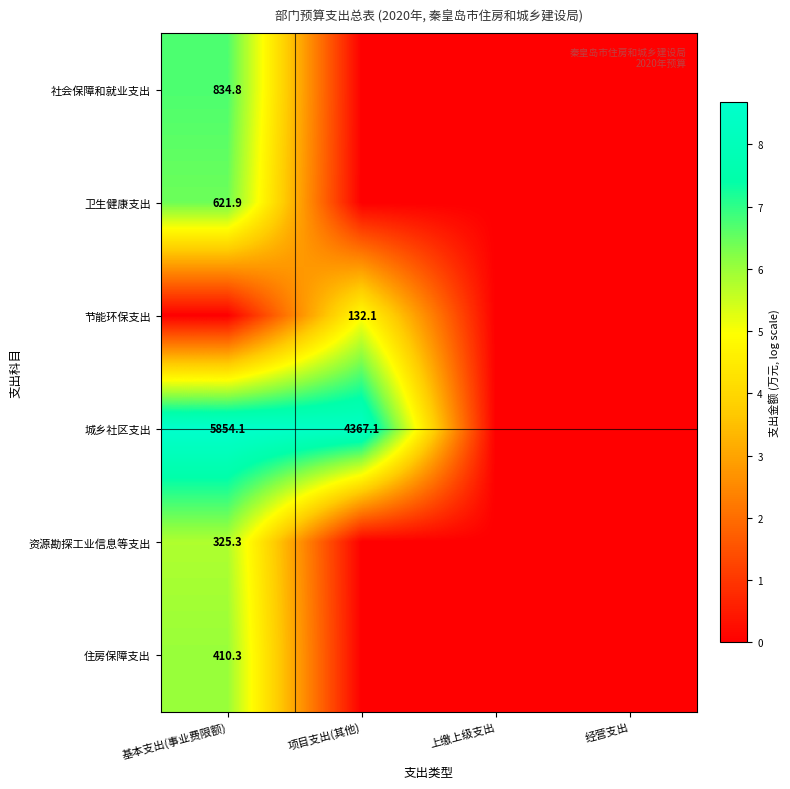

At 基本支出(事业费限额), list the series in order from largest to smallest.

城乡社区支出, 社会保障和就业支出, 卫生健康支出, 住房保障支出, 资源勘探工业信息等支出, 节能环保支出